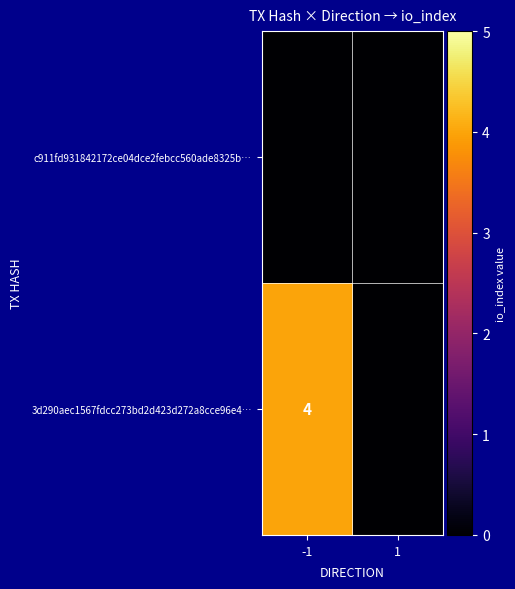

Which category has the lowest value across all series?

-1